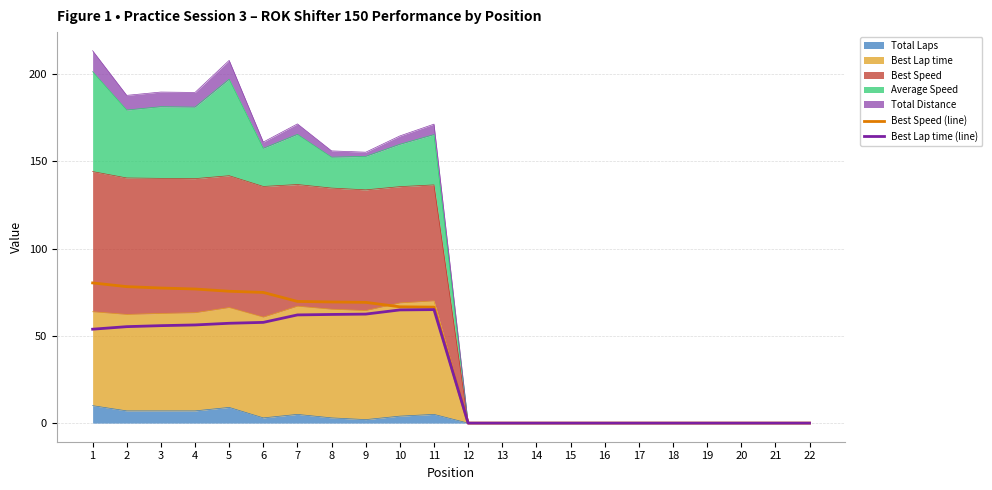

How many categories are shown in the chart?

22